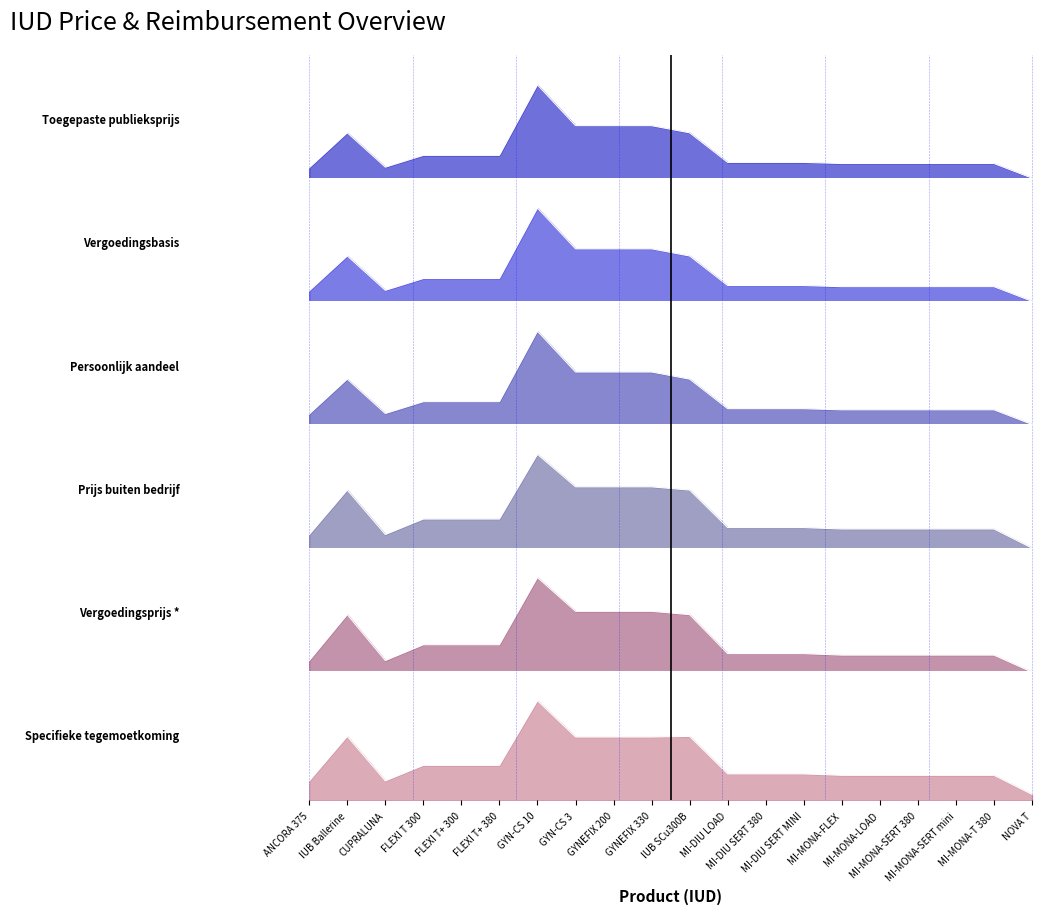

What position from the left is MI-MONA-FLEX?

15